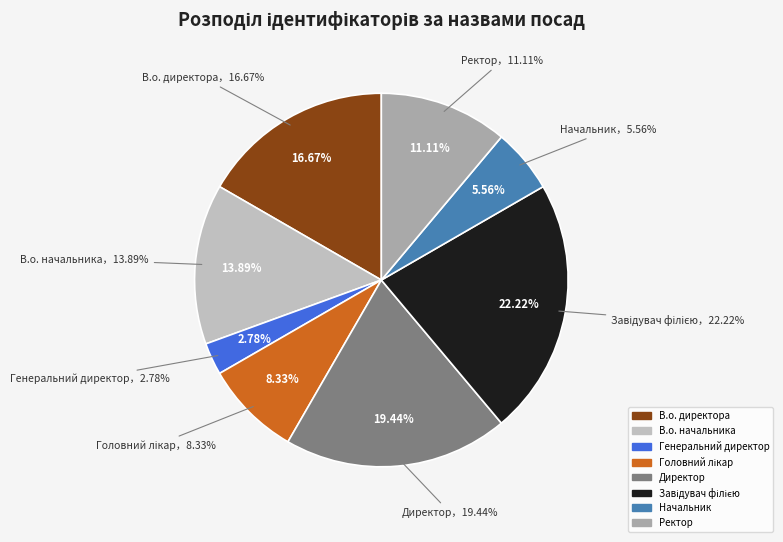

To the nearest percent, what is the difference between the Начальник and Директор slice percentages?

14%